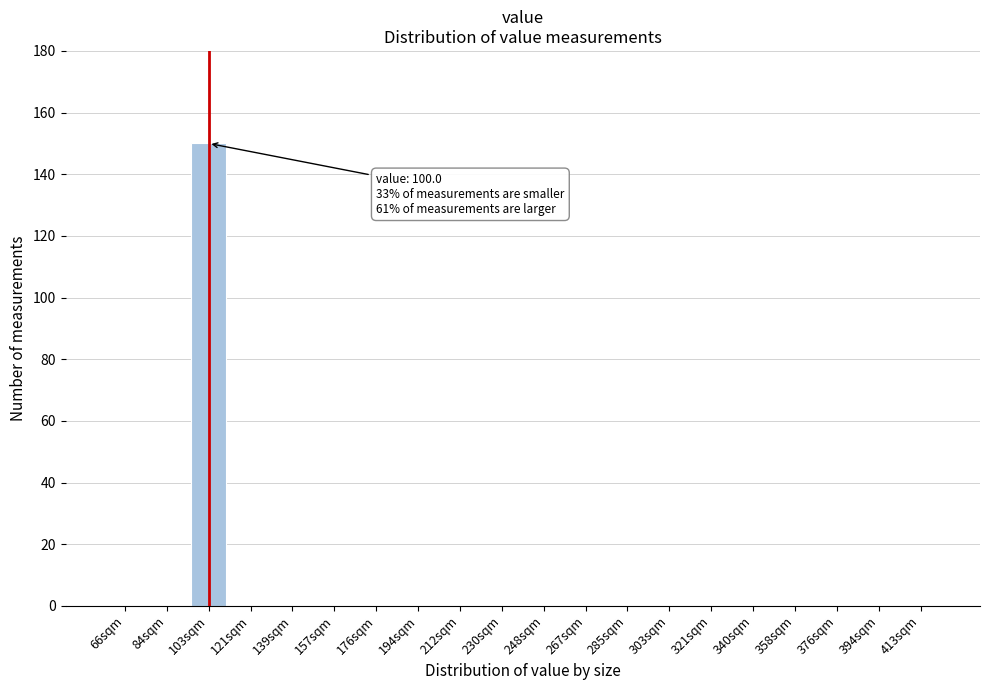

Reading right to left, transcribe all the data shown in this chart.

413sqm=0	394sqm=0	376sqm=0	358sqm=0	340sqm=0	321sqm=0	303sqm=0	285sqm=0	267sqm=0	248sqm=0	230sqm=0	212sqm=0	194sqm=0	176sqm=0	157sqm=0	139sqm=0	121sqm=0	103sqm=150	84sqm=0	66sqm=0